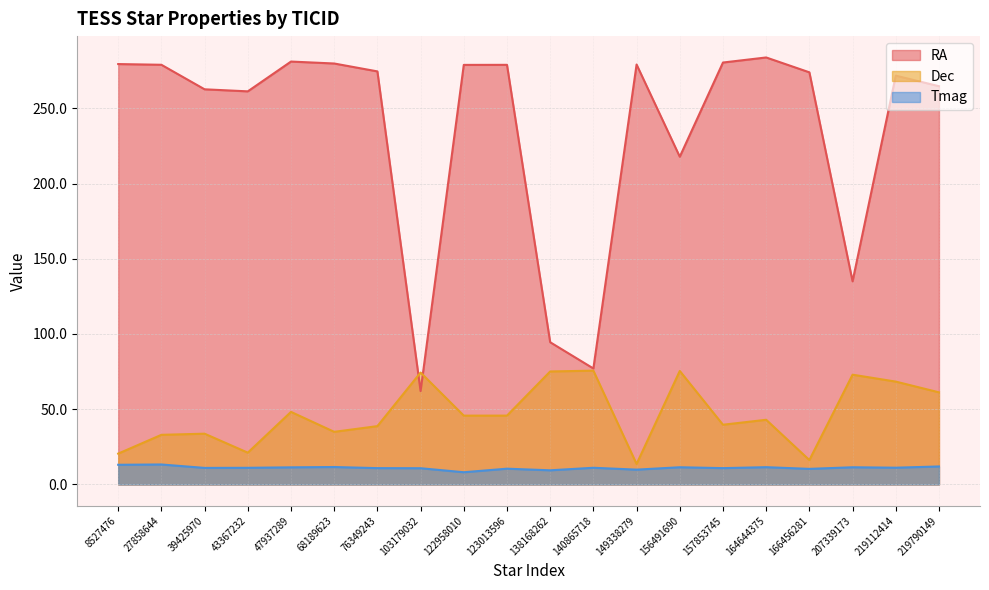

Reading left to right, transcribe all the data shown in this chart.

RA: 8527476=279.4	27858644=278.9	39425970=262.6	43367232=261.2	47937289=281.0	68189623=279.8	76349243=274.5	103179032=62.1	122958010=278.8	123013596=278.9	138168262=94.5	140865718=77.1	149338279=279.1	156491690=217.8	157853745=280.4	164644375=283.8	166456281=273.9	207339173=135.0	219112414=271.7	219790149=264.7
Dec: 8527476=20.5	27858644=33.0	39425970=33.7	43367232=21.1	47937289=48.2	68189623=35.0	76349243=38.8	103179032=74.4	122958010=45.7	123013596=45.8	138168262=75.1	140865718=75.6	149338279=13.6	156491690=75.4	157853745=39.7	164644375=43.0	166456281=16.2	207339173=73.0	219112414=68.4	219790149=61.2
Tmag: 8527476=13.1	27858644=13.3	39425970=11.0	43367232=11.1	47937289=11.4	68189623=11.6	76349243=10.9	103179032=10.8	122958010=8.1	123013596=10.5	138168262=9.4	140865718=11.1	149338279=9.9	156491690=11.4	157853745=10.9	164644375=11.5	166456281=10.4	207339173=11.4	219112414=11.2	219790149=12.0